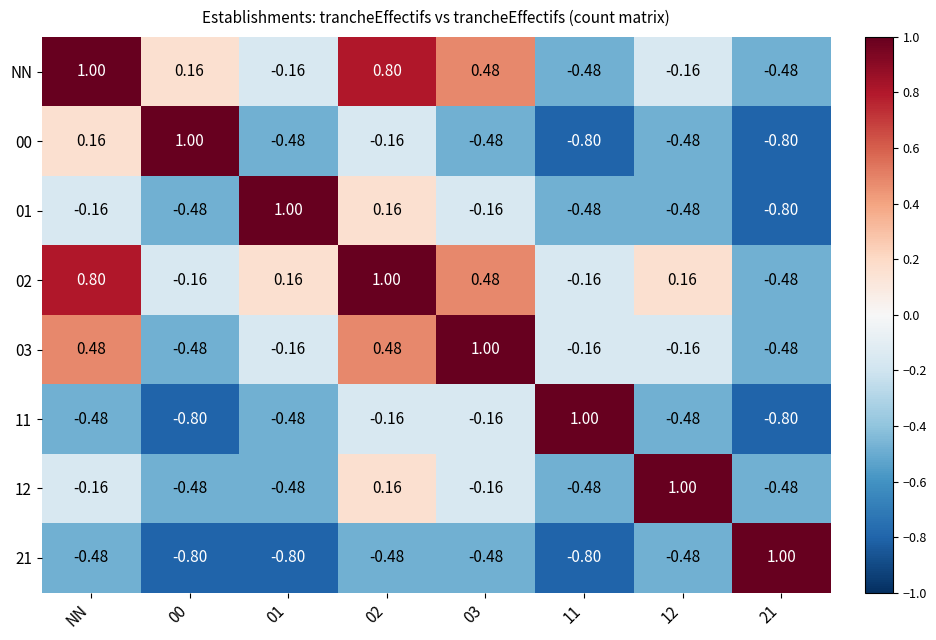

How many distinct data groups are displayed?

8